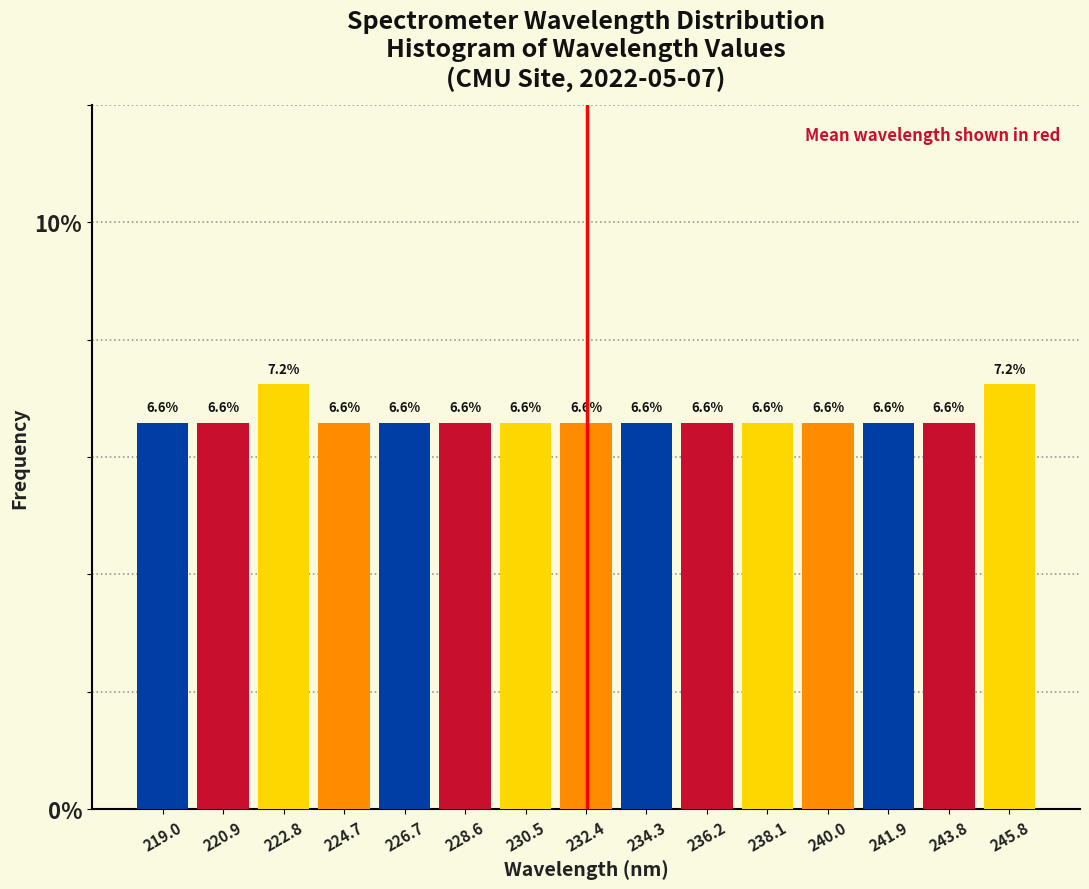

Reading left to right, transcribe this chart: for each bar, give the range it covers on the x-axis and its height. The bar edges are not printed on the chart, so give them approximately, as read against the axis.

218.0 to 220.0: 6.6
220.0 to 221.8: 6.6
221.8 to 223.8: 7.2
223.8 to 225.6: 6.6
225.6 to 227.6: 6.6
227.6 to 229.6: 6.6
229.6 to 231.4: 6.6
231.4 to 233.4: 6.6
233.4 to 235.2: 6.6
235.2 to 237.2: 6.6
237.2 to 239.0: 6.6
239.0 to 241.0: 6.6
241.0 to 242.8: 6.6
242.8 to 244.8: 6.6
244.8 to 246.8: 7.2